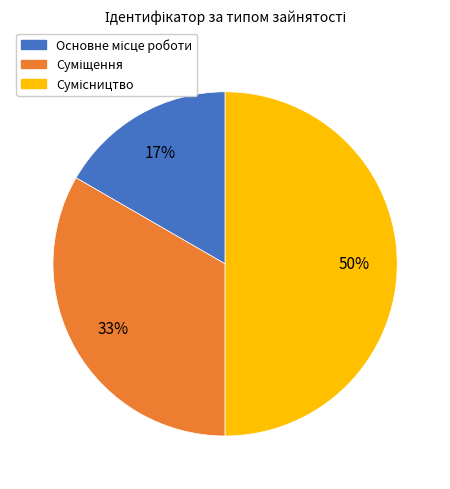

To the nearest percent, what is the average slice percentage?

33%